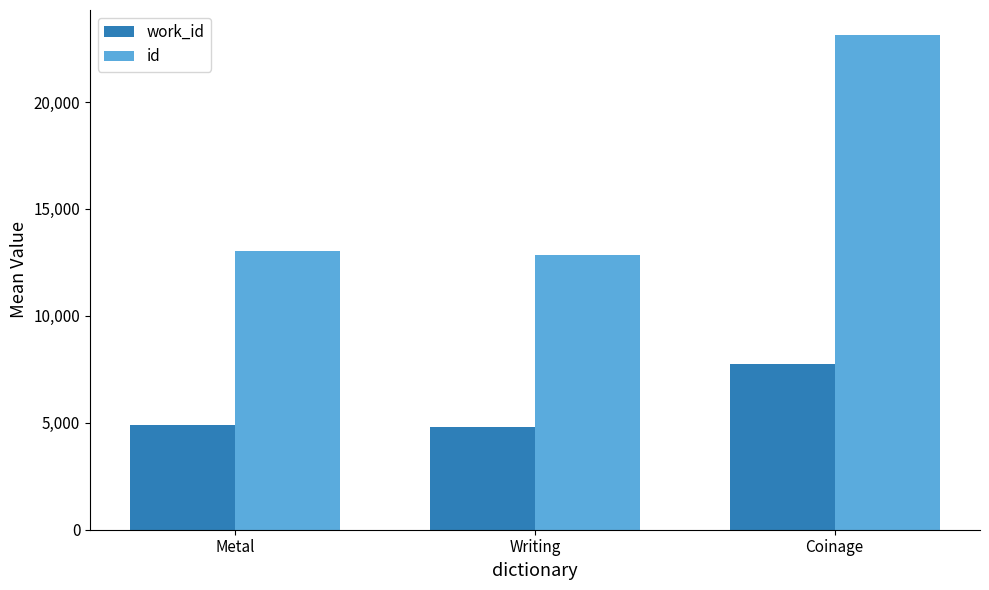

How many groups of bars are there?

3